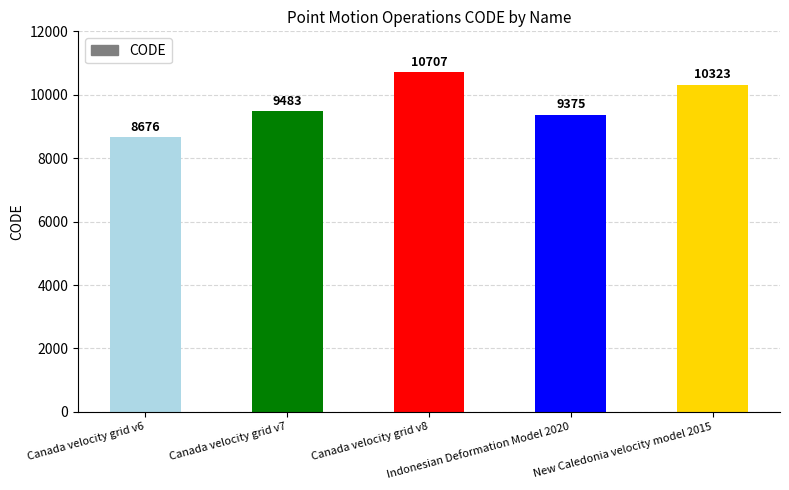

What position from the left is Canada velocity grid v6?

1